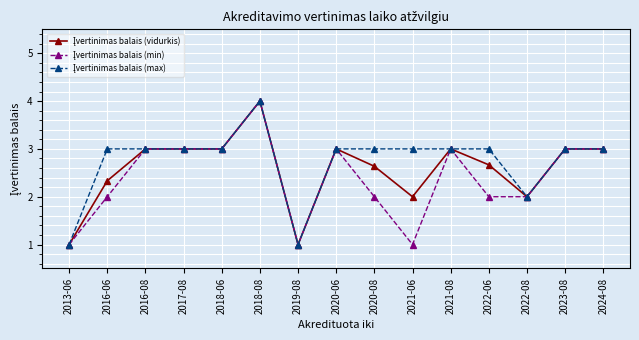

At which category is the sum across all series the highest?

2018-08